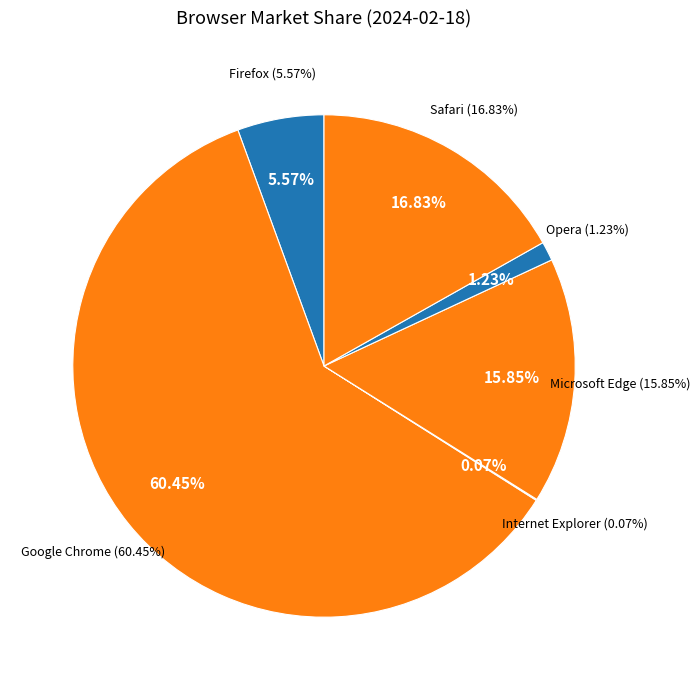

Is it true that Microsoft Edge is 2% of the pie?

False